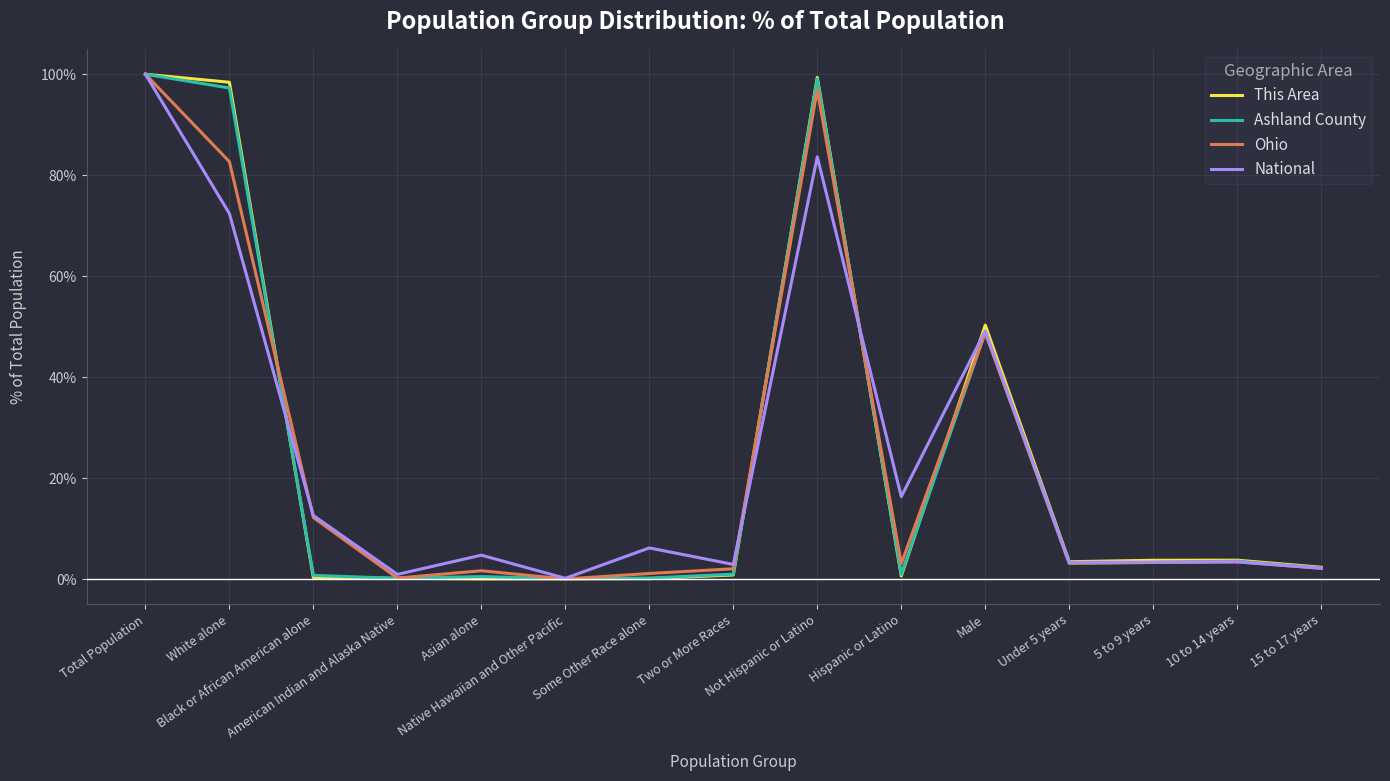

What is the greatest value displayed?

100.0